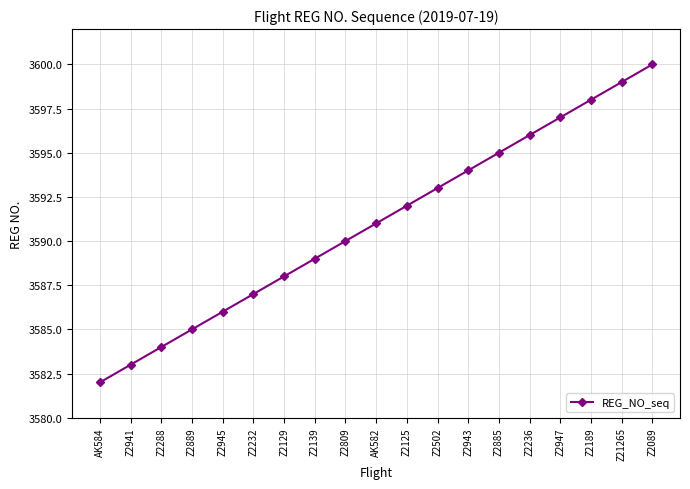

What is the sum of all values?

68229